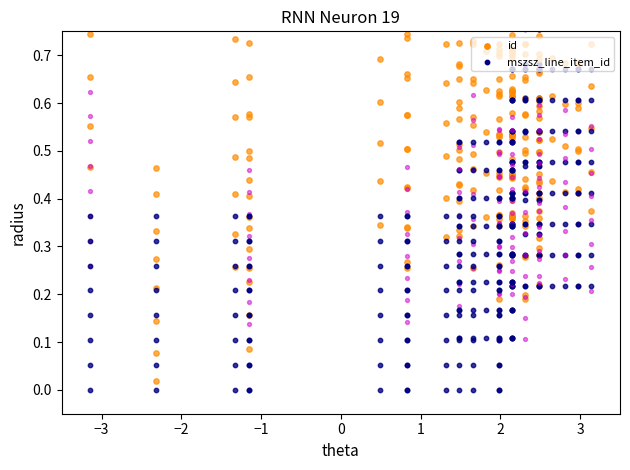

Which series reaches the maximum Y coordinate?

id